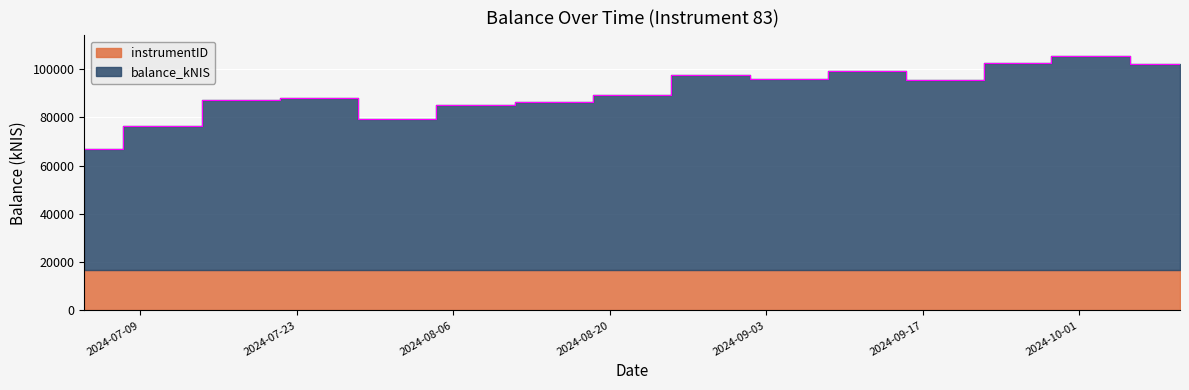

List the labels in order of value, largest first.

2024-10-01, 2024-09-26, 2024-10-10, 2024-09-12, 2024-08-29, 2024-09-05, 2024-09-19, 2024-08-22, 2024-07-25, 2024-07-18, 2024-08-15, 2024-08-08, 2024-08-01, 2024-07-11, 2024-07-04